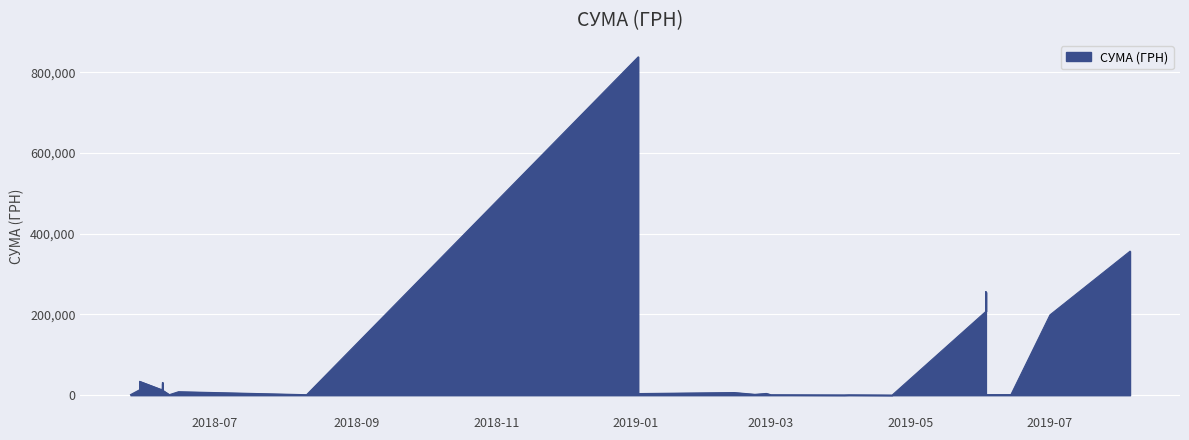

What is the value of the 13th point from the left?

955.0